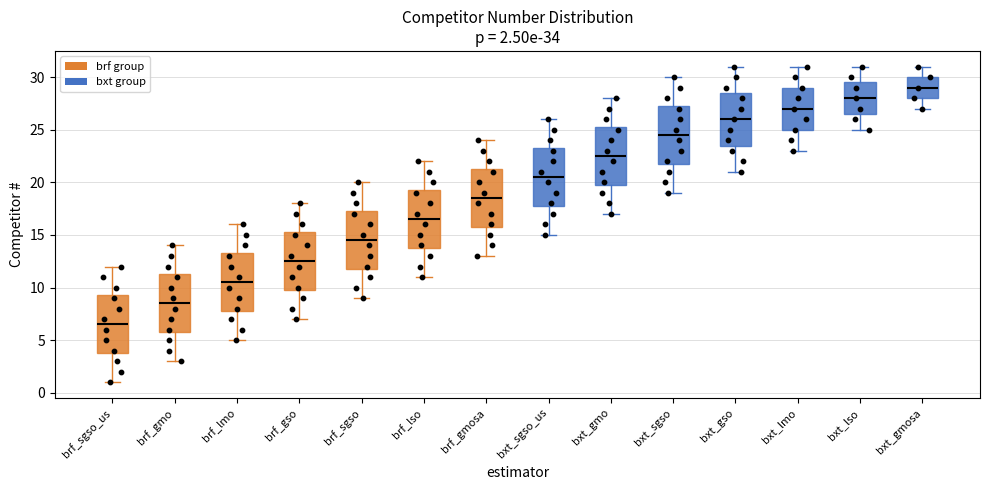

Which box's median line is the lowest?

brf_sgso_us